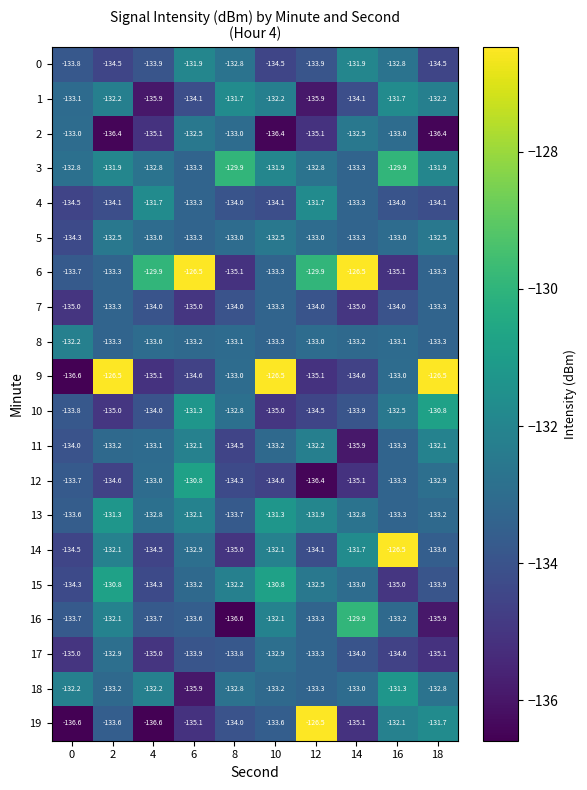

What is the difference between the 3 values at 8 and 12?

2.9